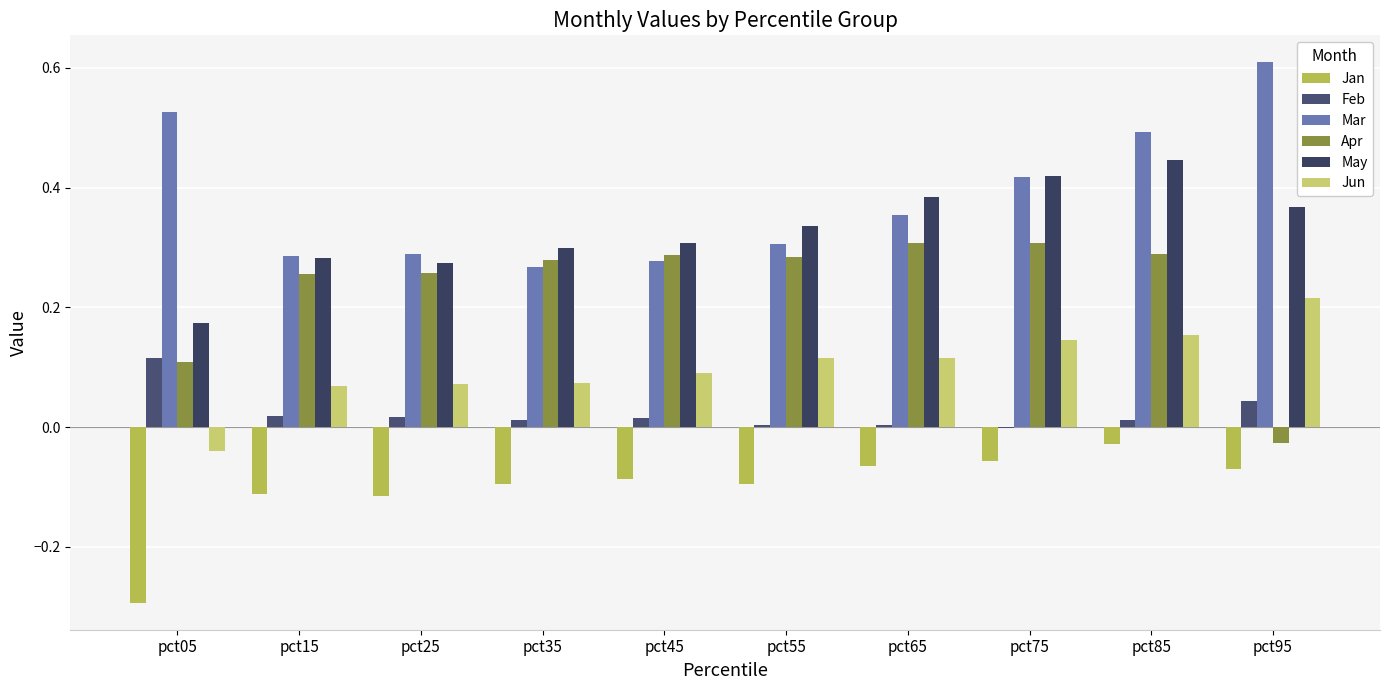

Which series has the largest range (max minus min)?

Mar